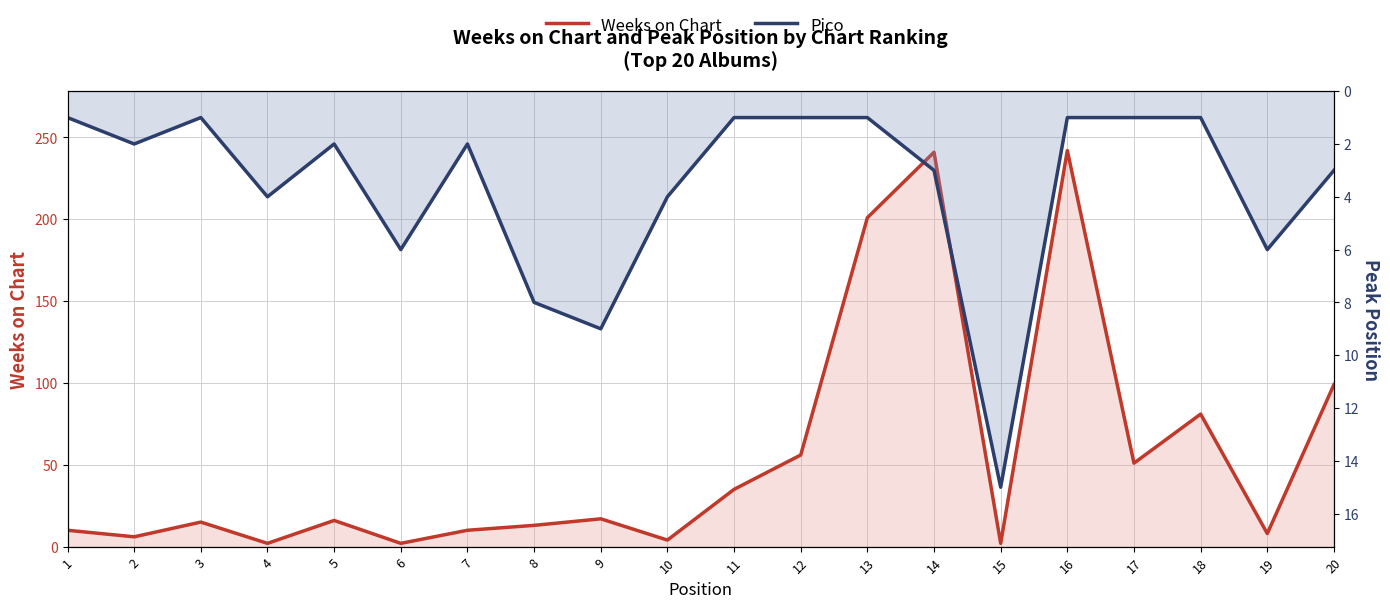

Does the chart display data point markers on the line(s)?

No